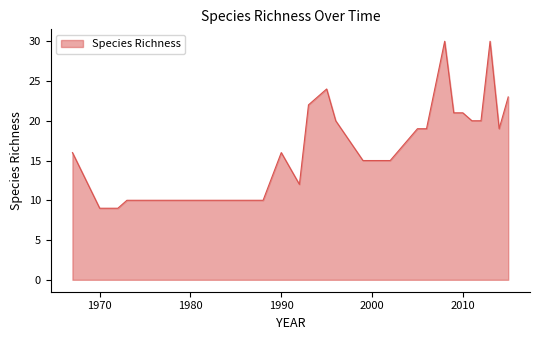

What is the difference between the maximum and minimum values?

21